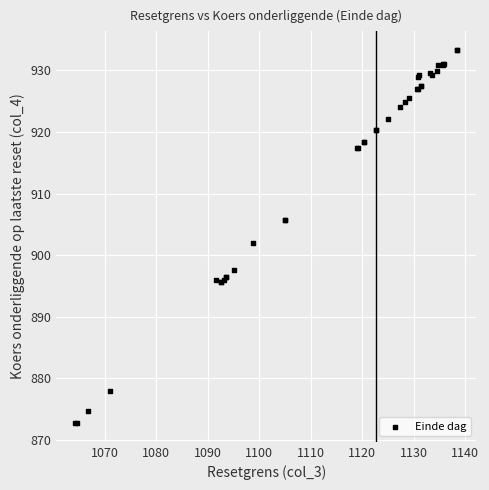

What Y value in the scatter plot is closest to 903?

901.9